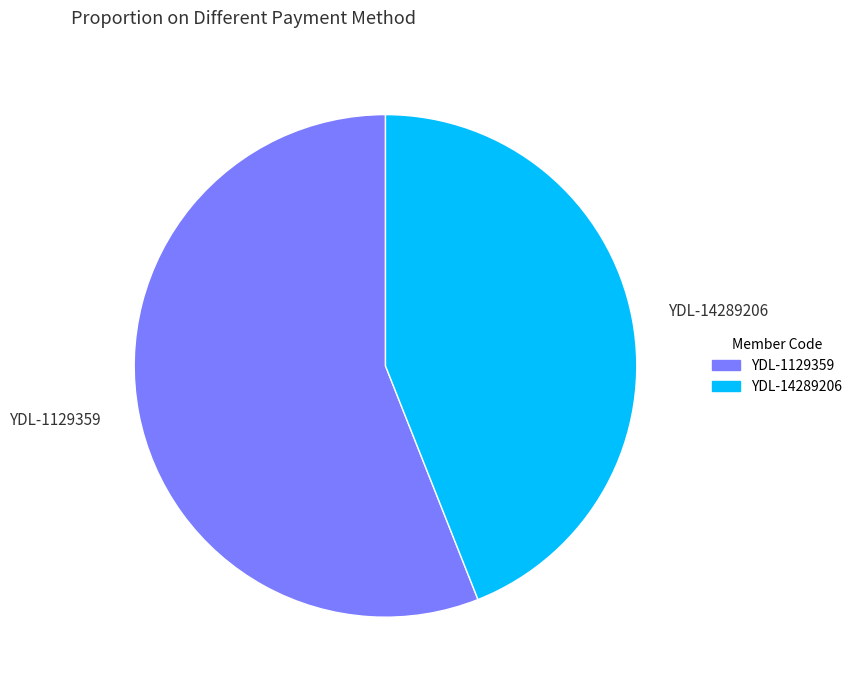

Between YDL-14289206 and YDL-1129359, which is larger?

YDL-1129359